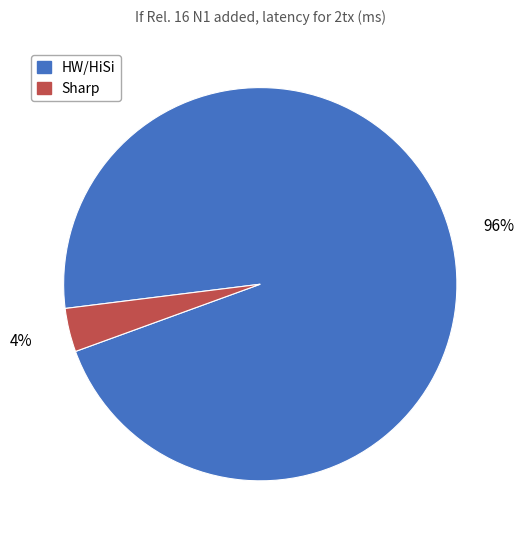

Rank the categories by value from lowest to highest.

Sharp, HW/HiSi